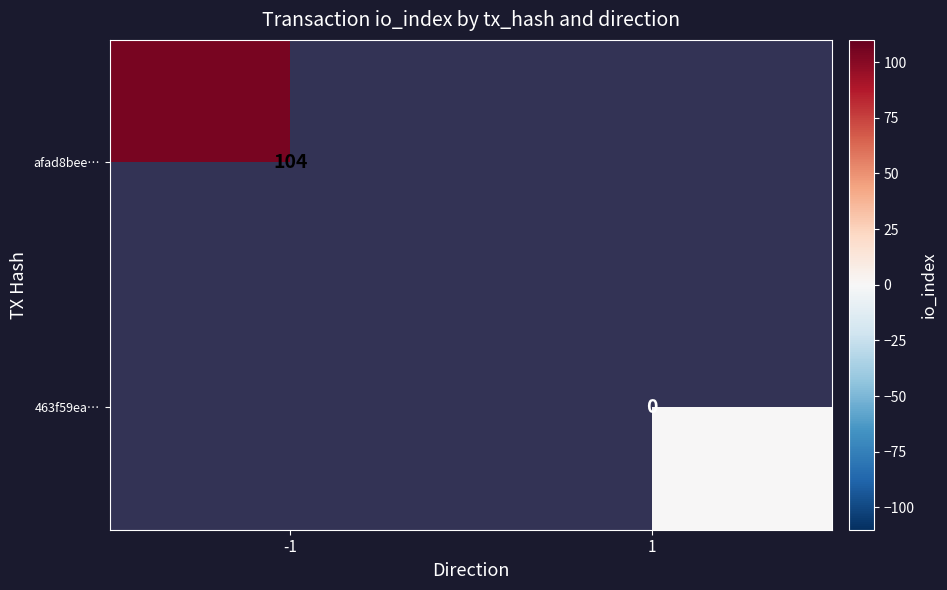

Is the value of afad8bee… at -1 greater than the value of 463f59ea… at 1?

Yes